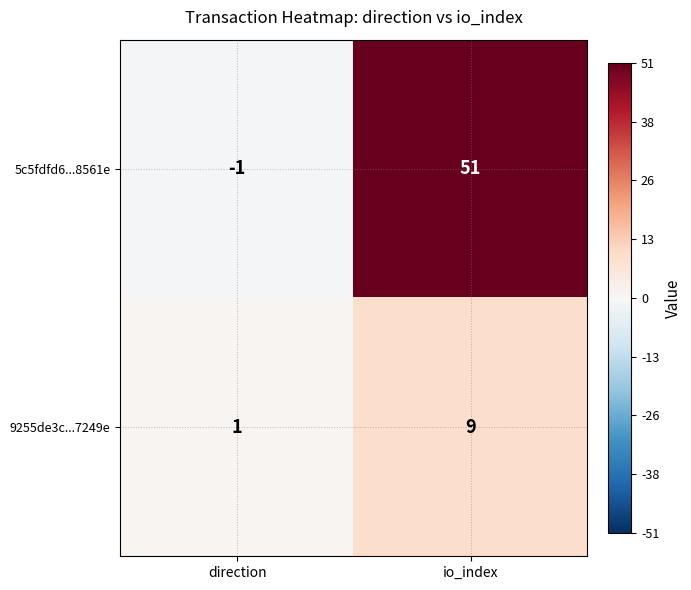

True or false: 5c5fdfd6...8561e has a value of -1 at direction.

True